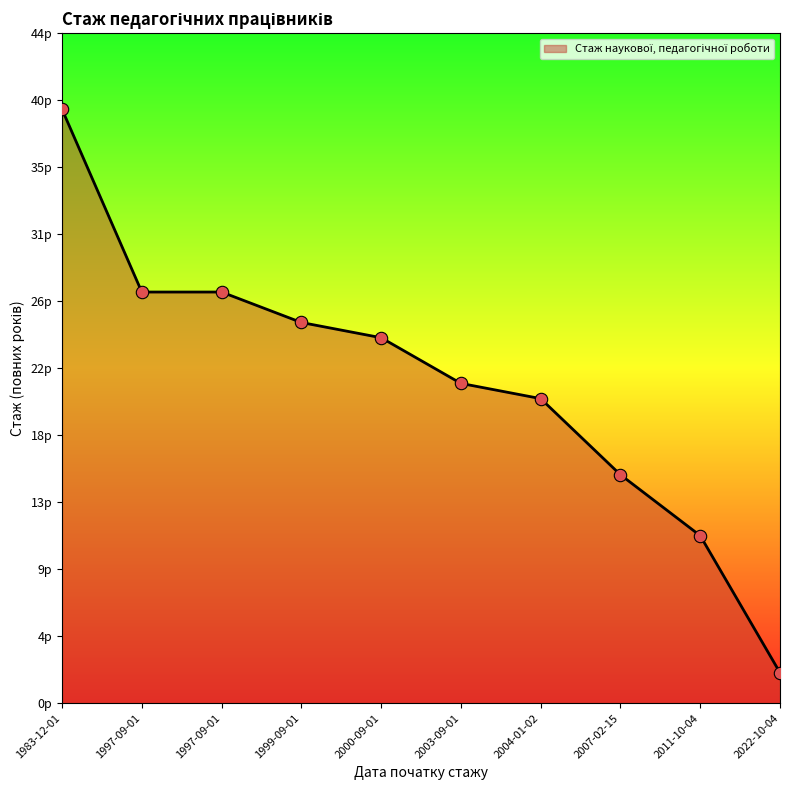

Which has a higher value, 2003-09-01 or 1999-09-01?

1999-09-01